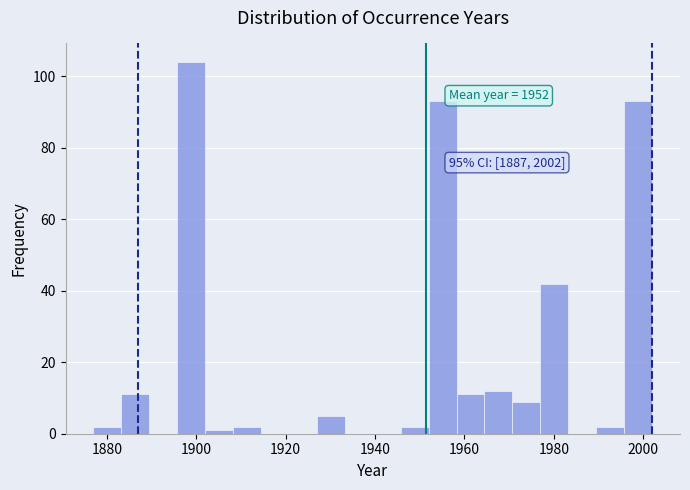

Around what value on the x-axis is the tallest bar? Give the approximate position of its centre, as read against the axis.

1898